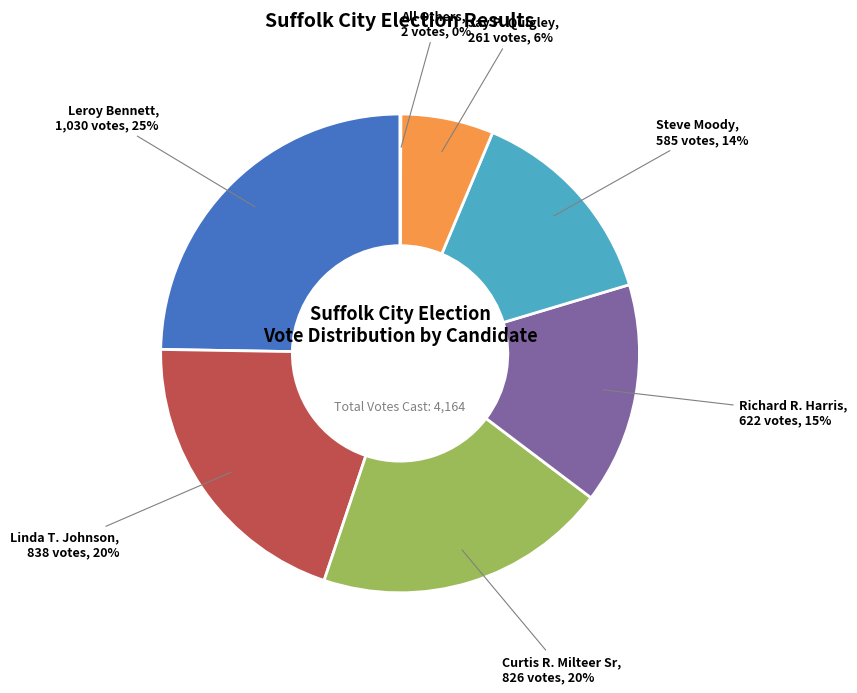

Is there any slice that represents more than half of the pie?

No